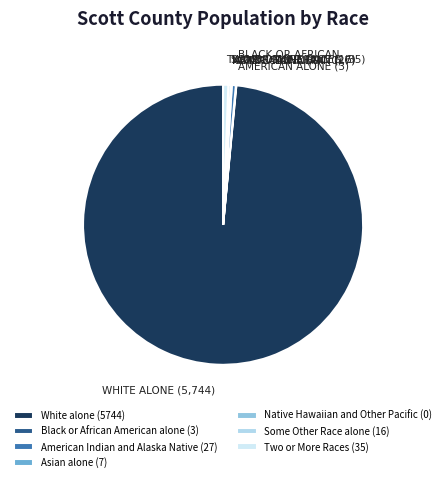

Which slice is the smallest?

Native Hawaiian and Other Pacific